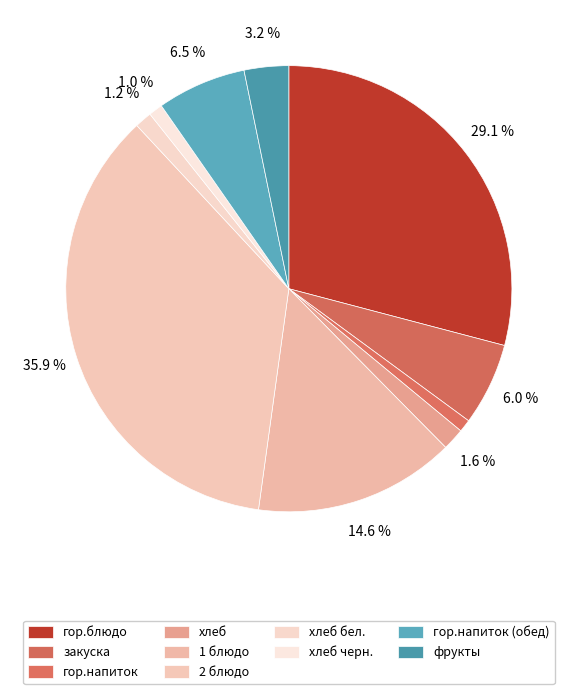

How many slices are in this pie chart?

10